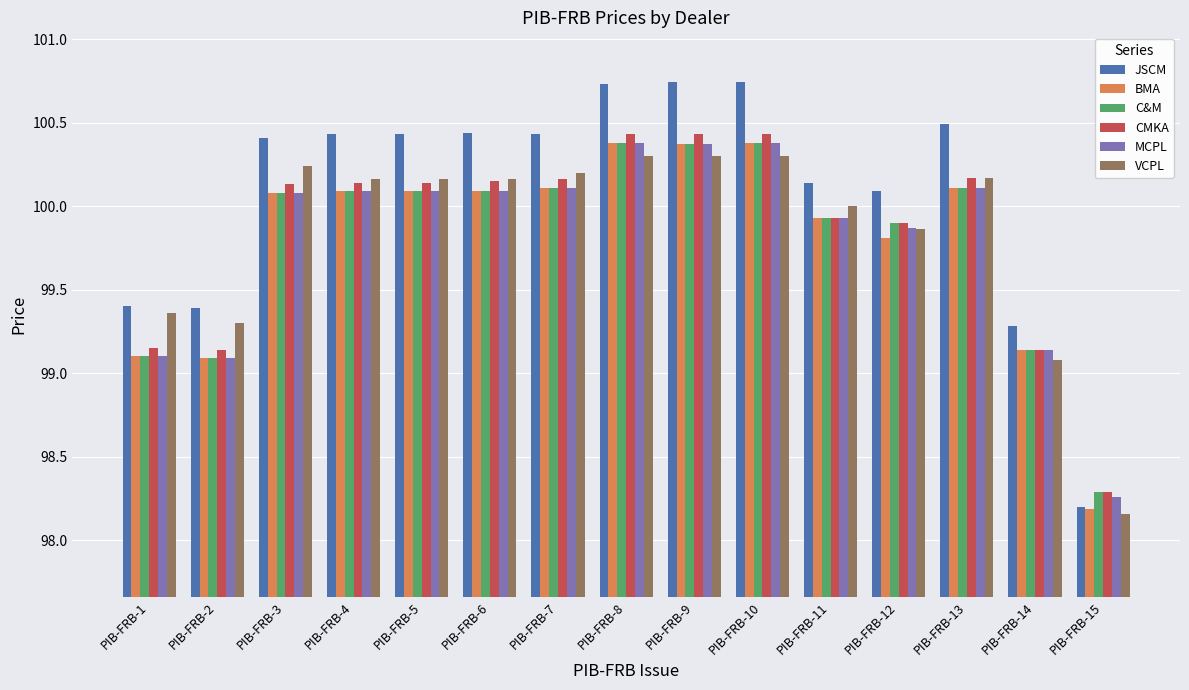

What is the average value of the CMKA series?

99.8